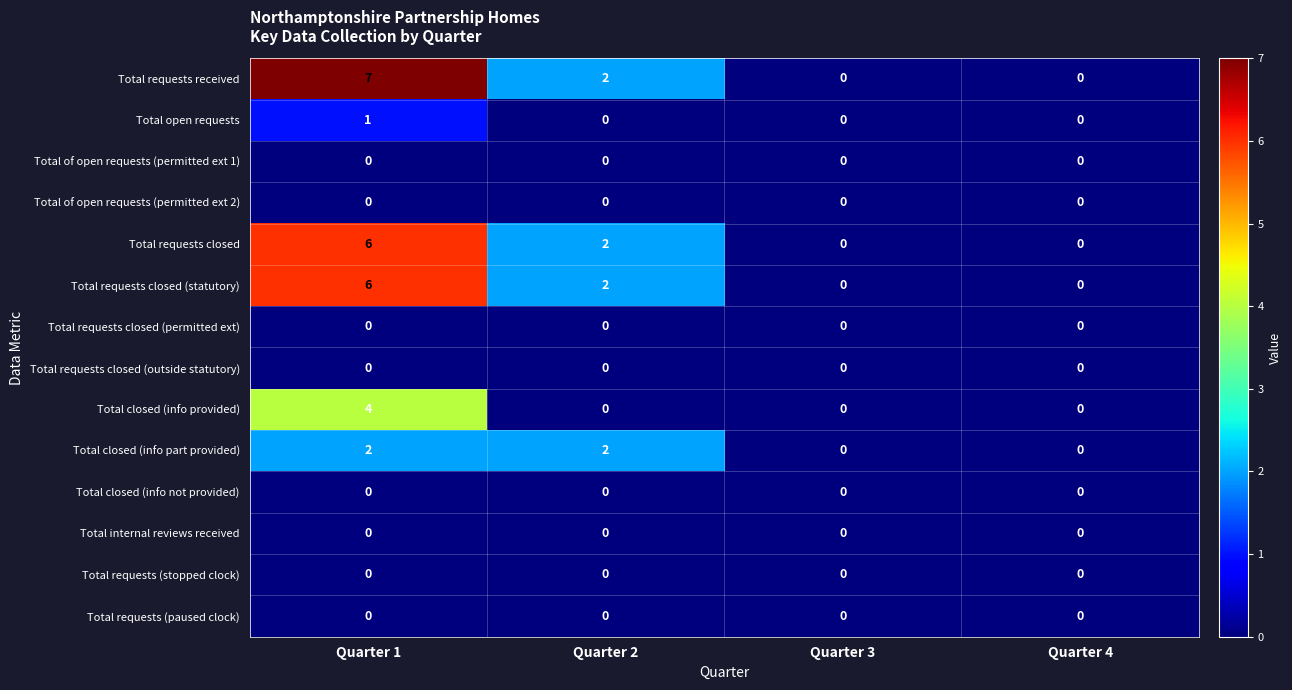

Between Quarter 1 and Quarter 3, which series saw the biggest shift?

Total requests received